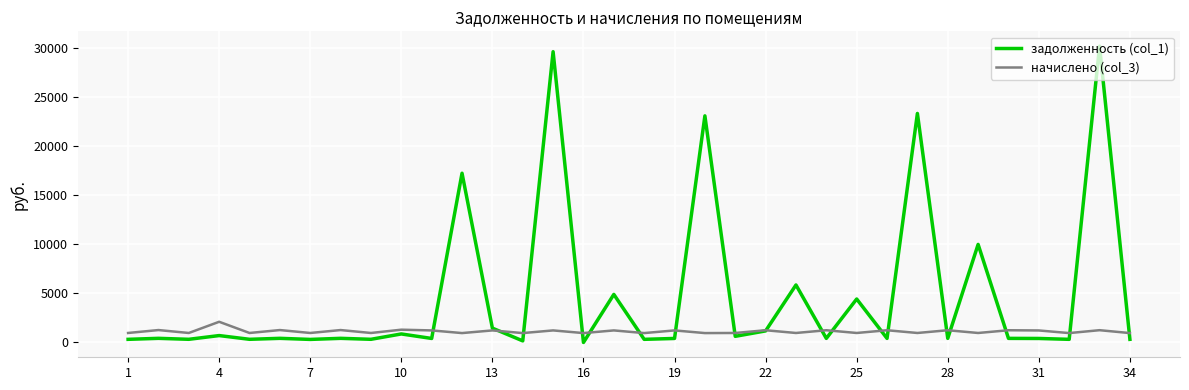

How many values in the задолженность (col_1) series exceed 421?

17